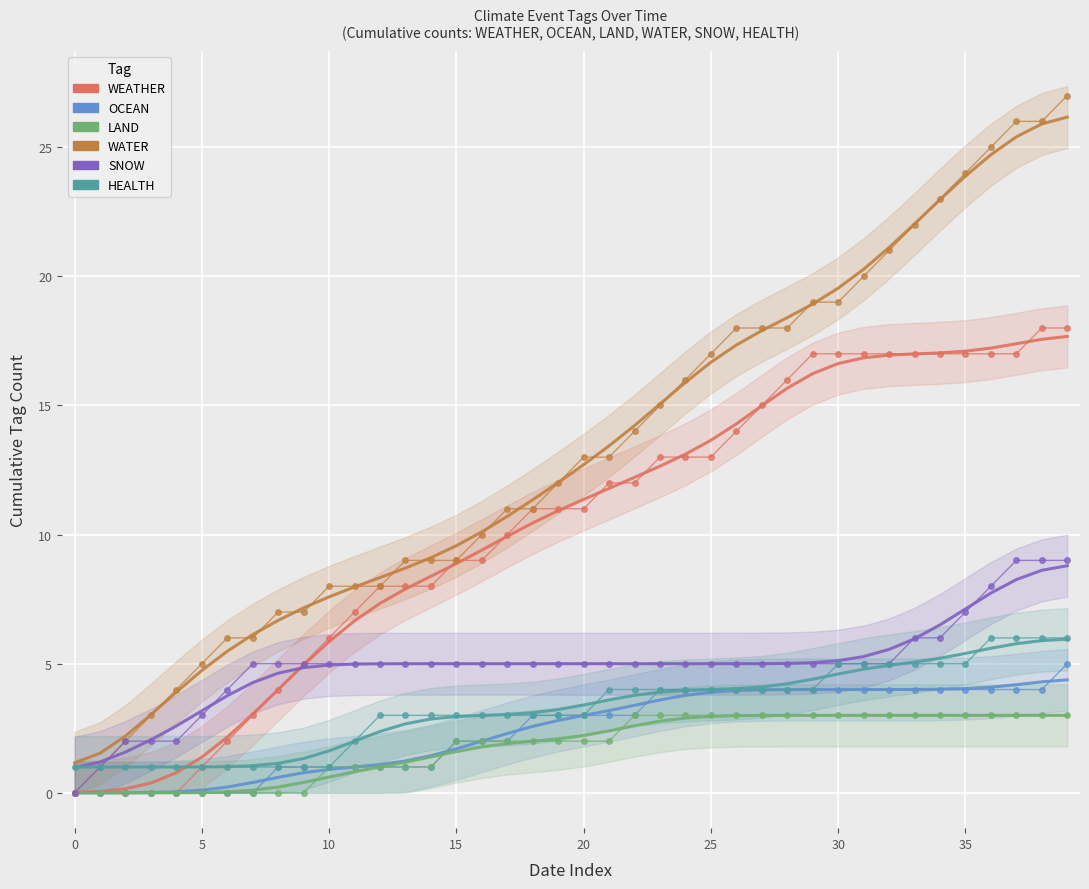

True or false: WATER and HEALTH cross at least once.

False